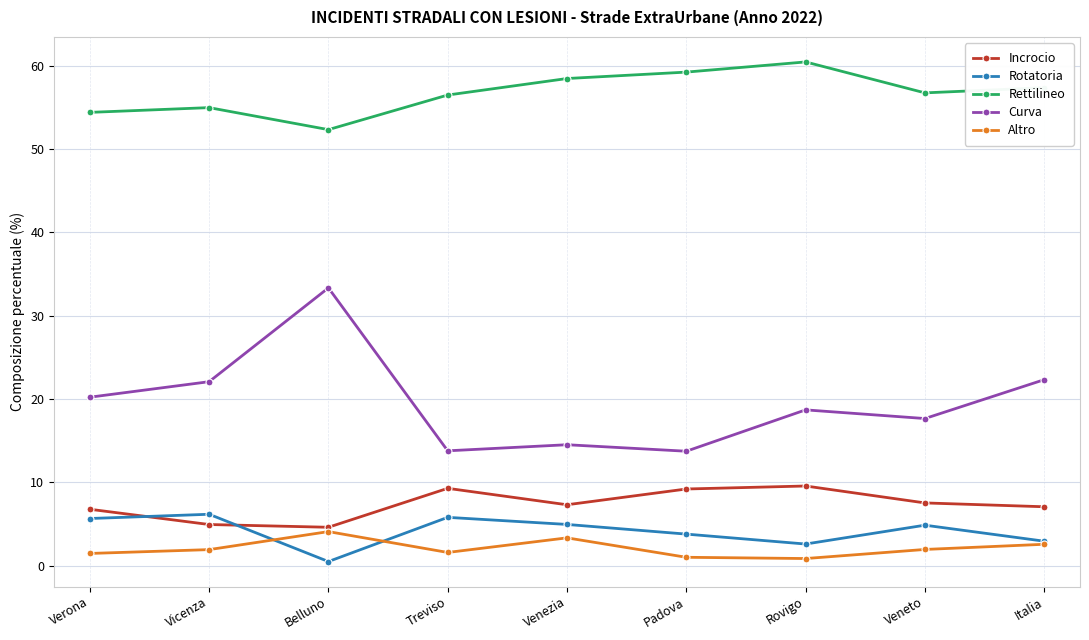

True or false: Rotatoria and Rettilineo cross at least once.

False